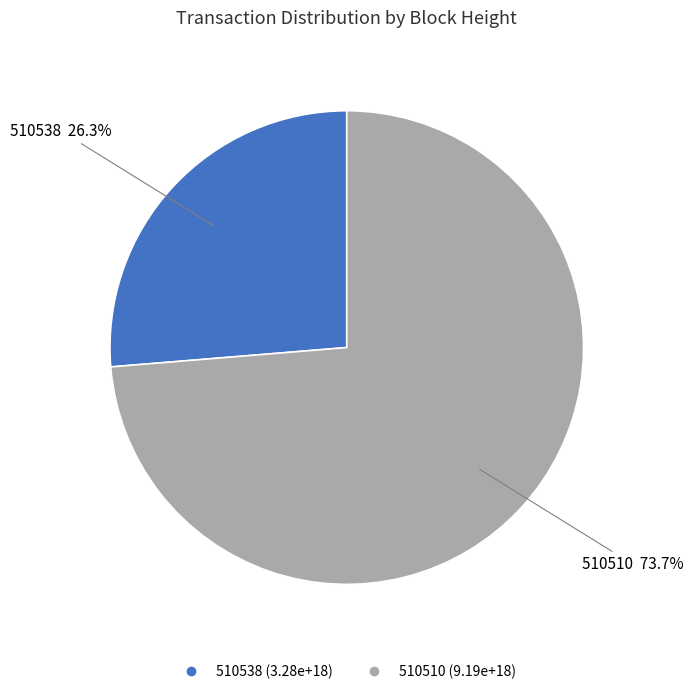

Which category has the smallest portion of the pie?

510538